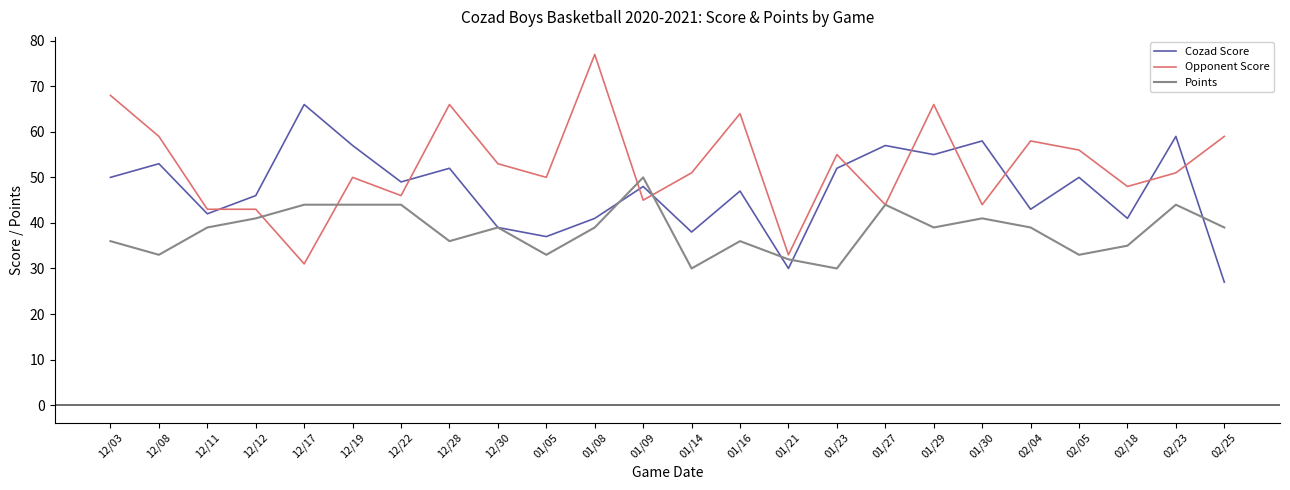

What position from the left is 12/12?

4